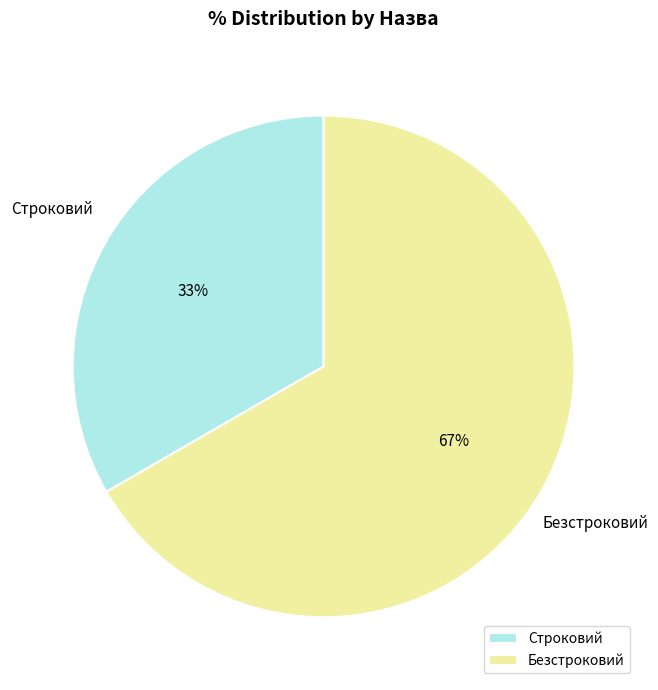

Is it true that Строковий is 25% of the pie?

False